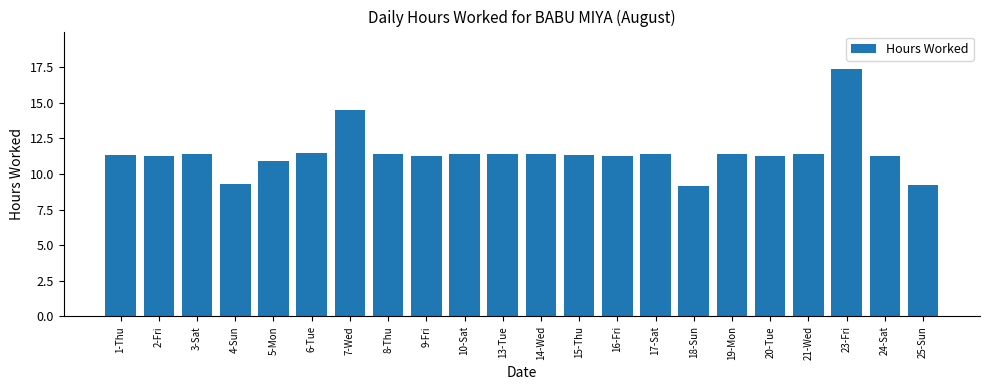

Is it true that the value at 21-Wed is 11.4?

True